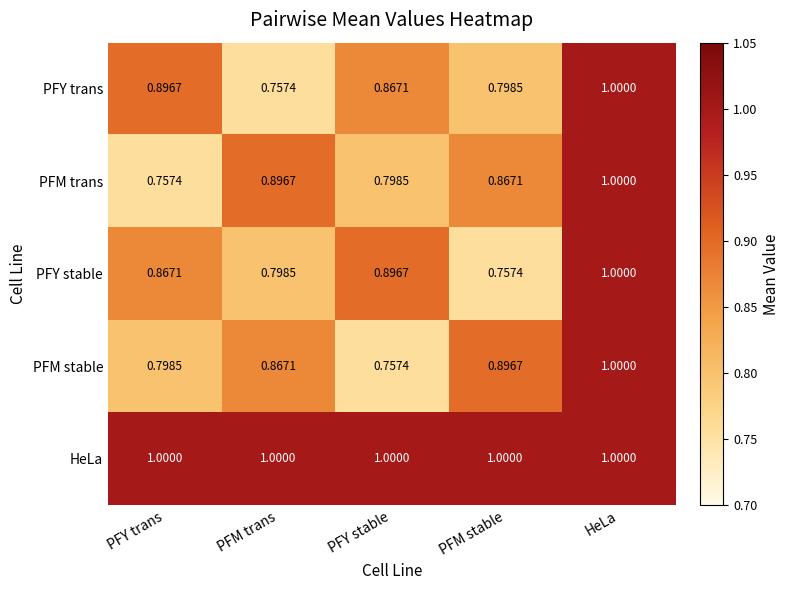

At which label does PFM trans reach its peak?

HeLa